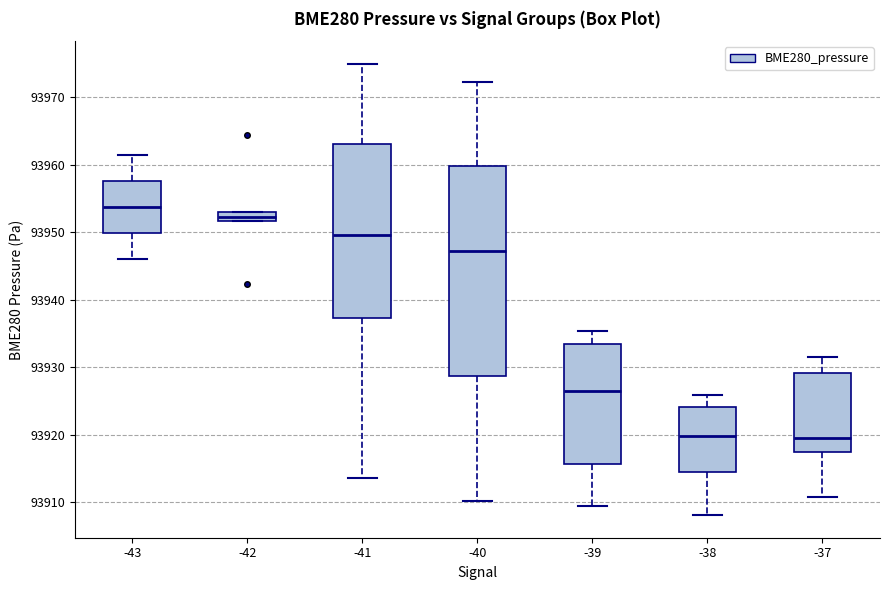

Comparing the boxes themselves (not the whiskers), which one is the tallest?

-40